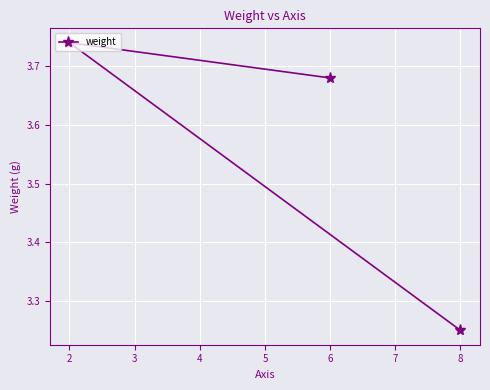

How many lines are shown in the chart?

1